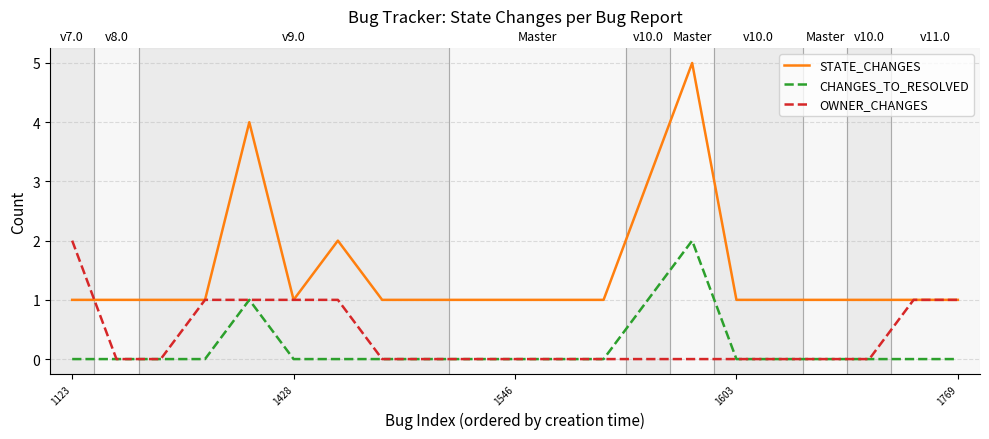

True or false: CHANGES_TO_RESOLVED and STATE_CHANGES intersect in this chart.

False